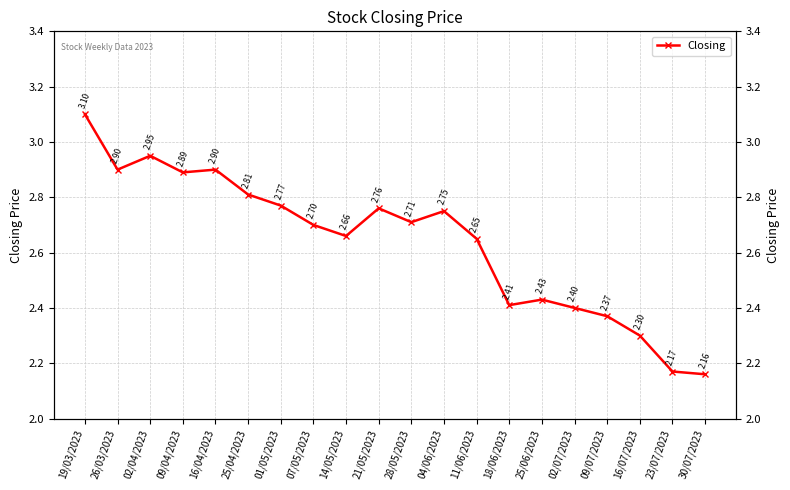

How many lines are shown in the chart?

1